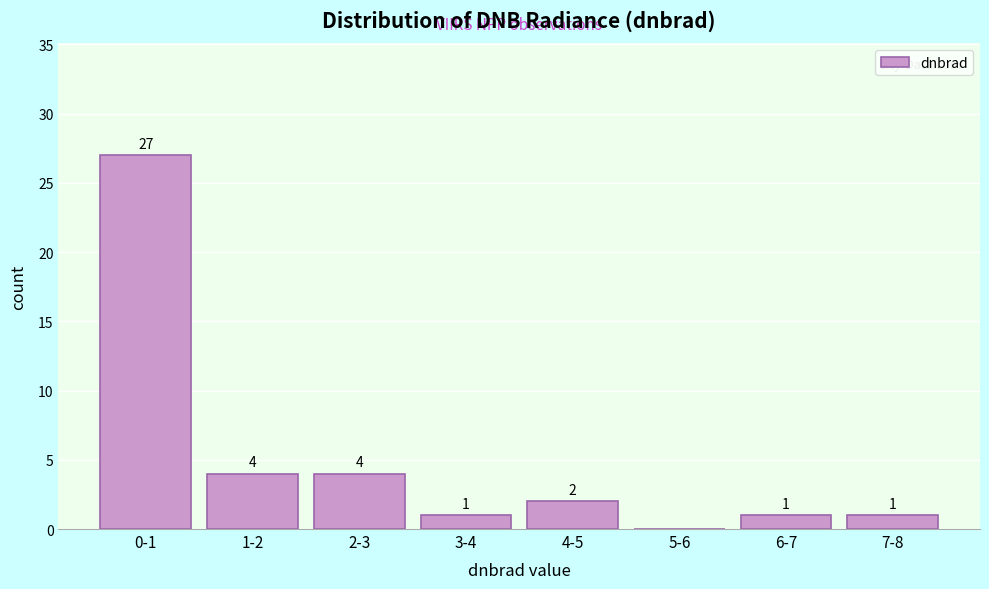

Reading left to right, list all the values displayed in this chart.

0-1=27	1-2=4	2-3=4	3-4=1	4-5=2	5-6=0	6-7=1	7-8=1